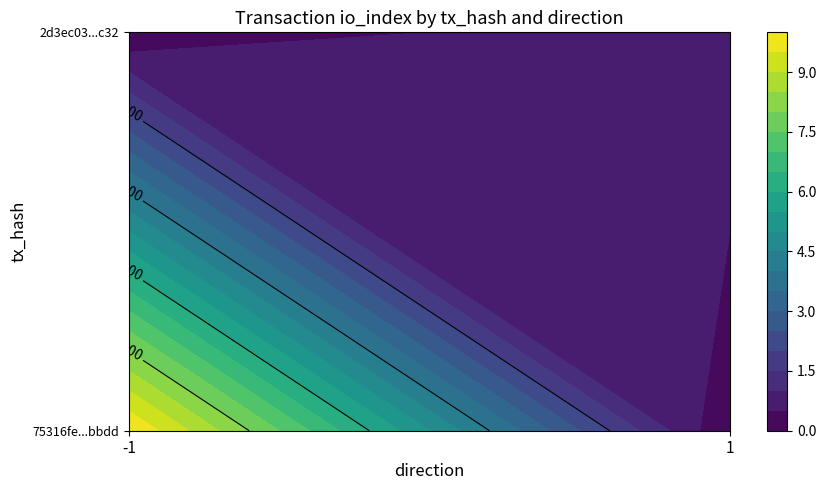

At how many categories does at least one series exceed 2?

1